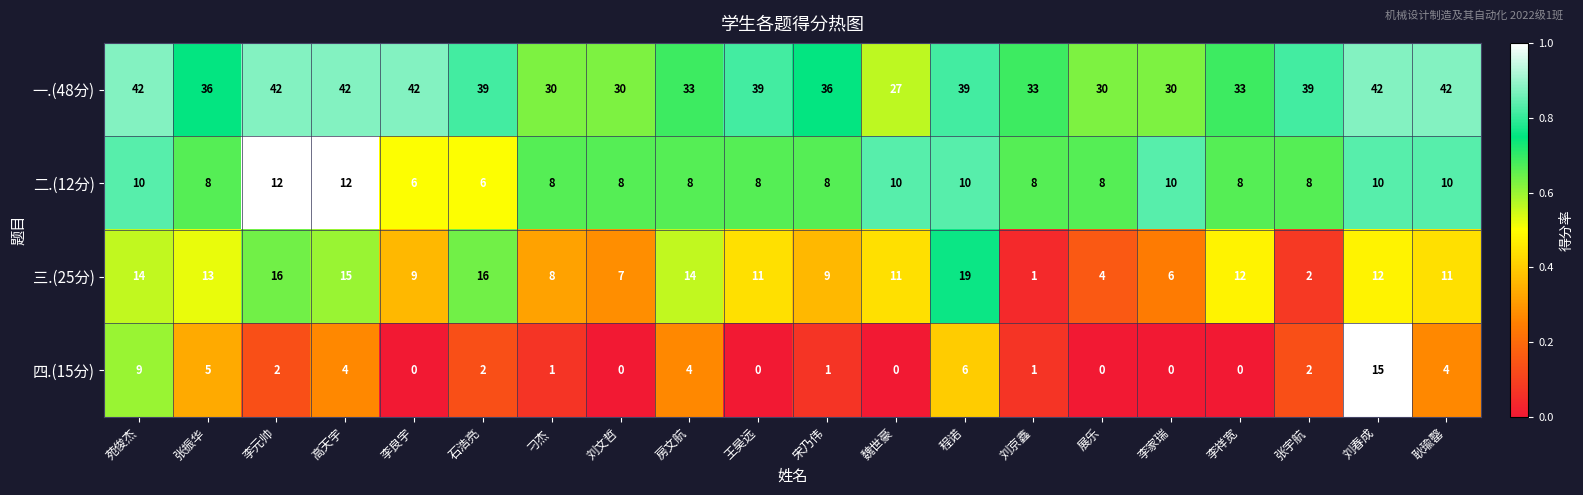

What is the sum of the 一.(48分) values at 张宇航 and 程诺?

78